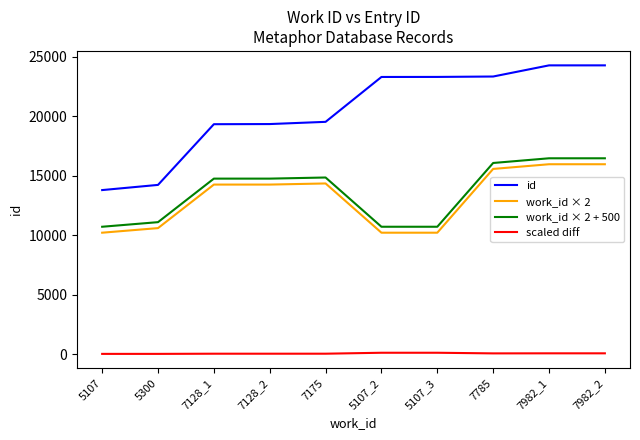

Is this an area chart (filled region under the line)?

No